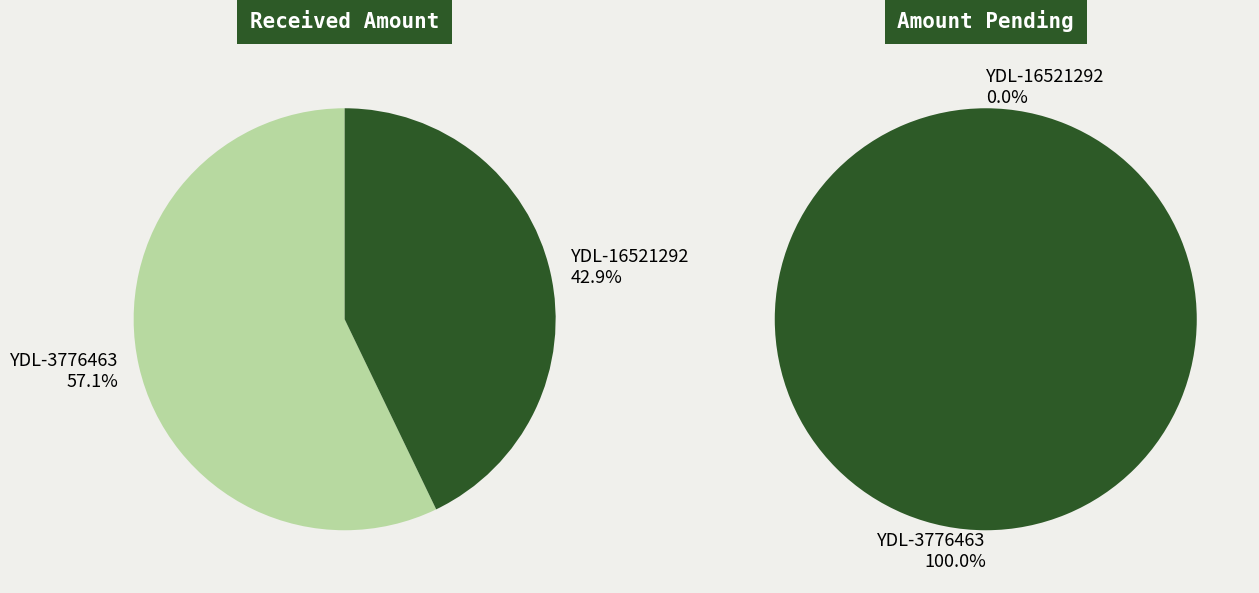

Which series has the widest spread of values?

Amount Pending